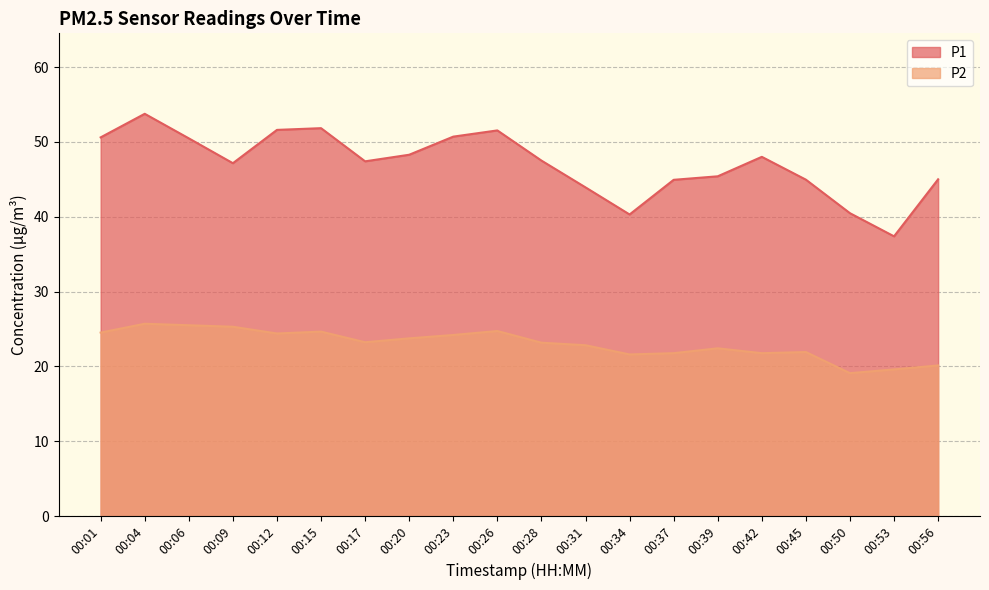

How many lines are shown in the chart?

2